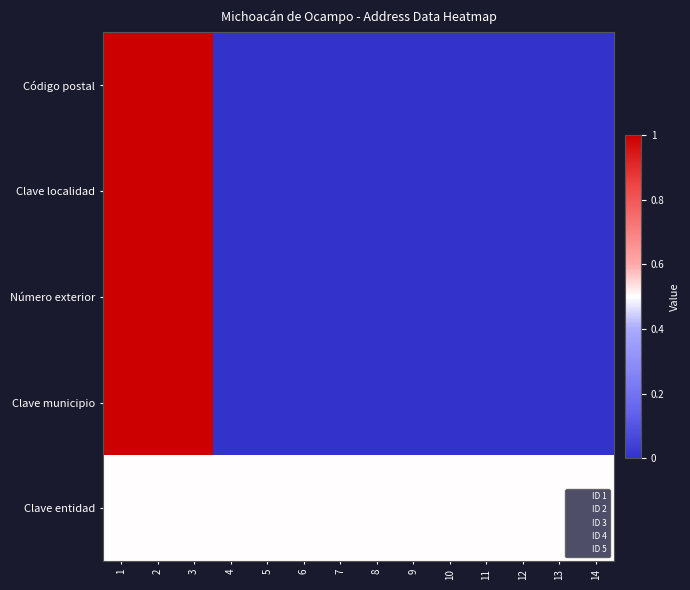

Which series has the widest spread of values?

Código postal